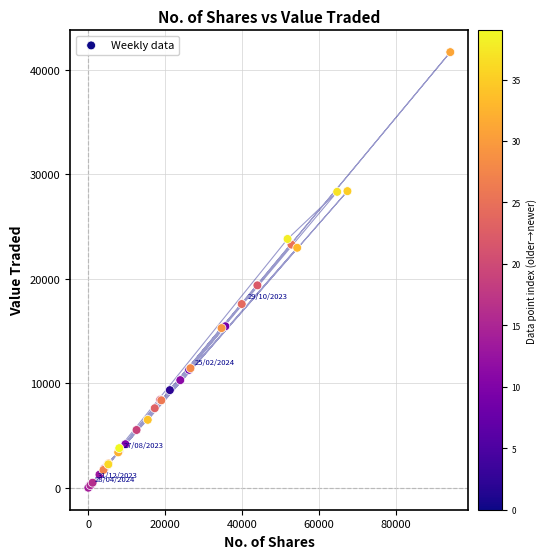

What Y value in the scatter plot is closest to 20859?

19382